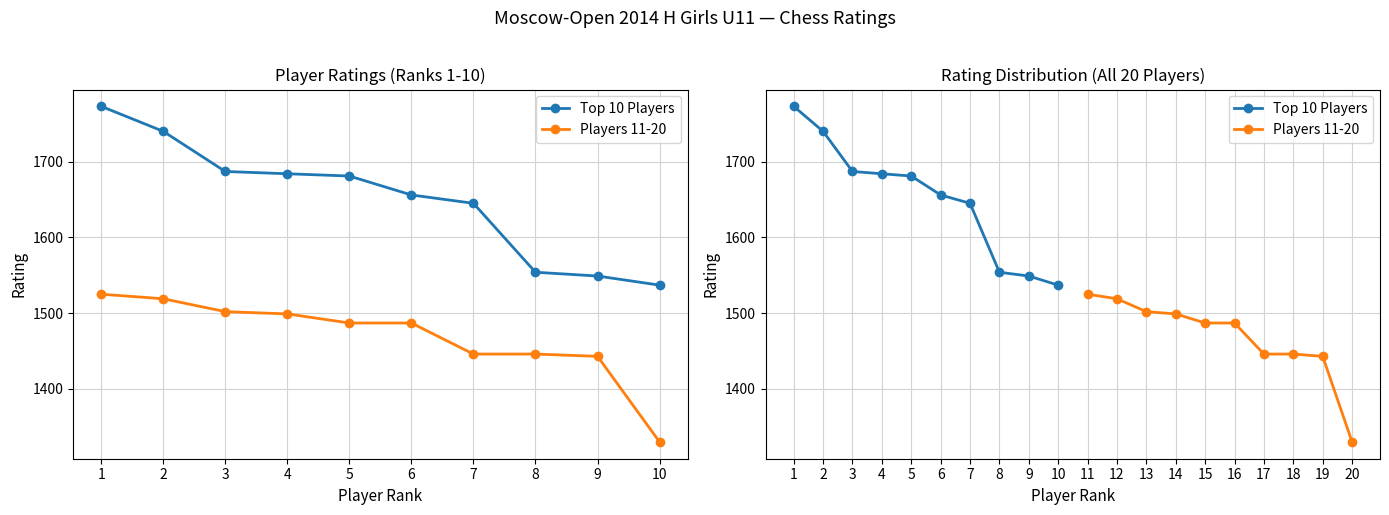

Rank the categories by Top 10 Players value from lowest to highest.

10, 9, 8, 7, 6, 5, 4, 3, 2, 1